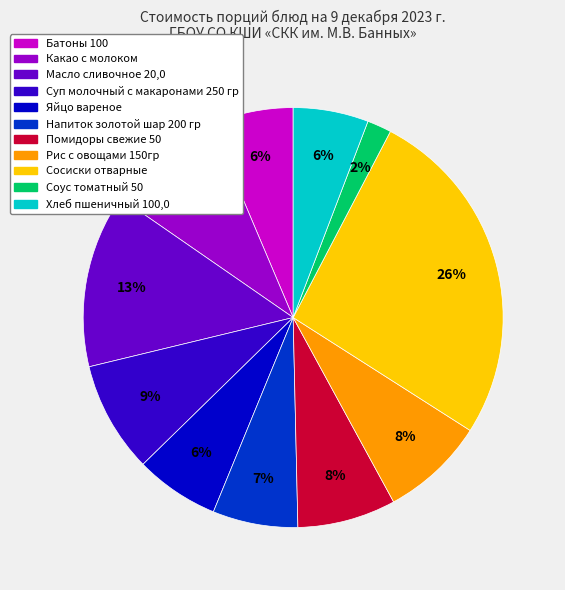

To the nearest percent, what percentage of the pie is Масло сливочное 20,0?

13%